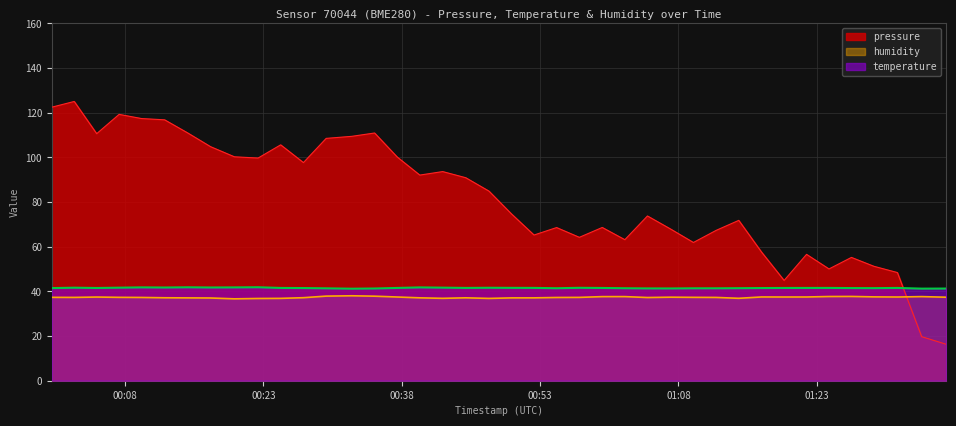

Reading left to right, list all the values displayed in this chart.

pressure: 122.5	125.1	110.6	119.3	117.4	116.8	111.0	104.8	100.3	99.7	105.6	97.7	108.5	109.4	110.9	100.2	92.1	93.7	90.9	84.9	74.7	65.2	68.6	64.2	68.6	63.2	73.8	67.9	61.9	67.3	71.8	57.6	44.9	56.6	50.1	55.2	51.2	48.4	19.7	16.3
humidity: 37.3	37.3	37.5	37.3	37.3	37.1	37.1	37.0	36.7	36.8	36.9	37.2	37.9	38.0	37.9	37.5	37.1	36.9	37.1	36.9	37.1	37.1	37.3	37.3	37.7	37.7	37.3	37.4	37.3	37.3	36.9	37.5	37.5	37.5	37.7	37.7	37.5	37.5	37.7	37.4
temperature: 41.5	41.7	41.5	41.7	41.8	41.7	41.8	41.8	41.8	41.9	41.5	41.5	41.4	41.2	41.3	41.5	41.8	41.7	41.6	41.6	41.6	41.6	41.4	41.6	41.5	41.4	41.3	41.3	41.4	41.4	41.4	41.5	41.5	41.5	41.6	41.5	41.5	41.5	41.2	41.3